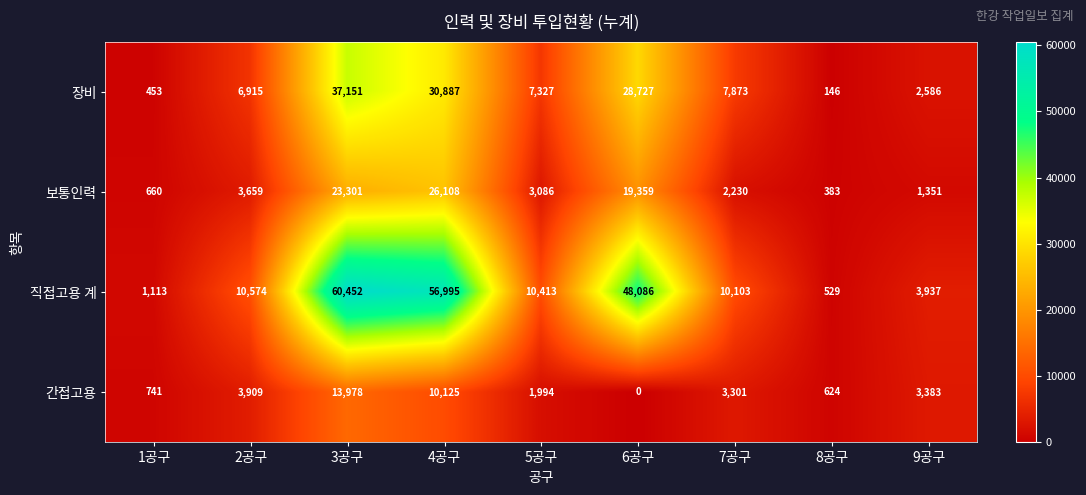

At which category is the sum across all series the highest?

3공구